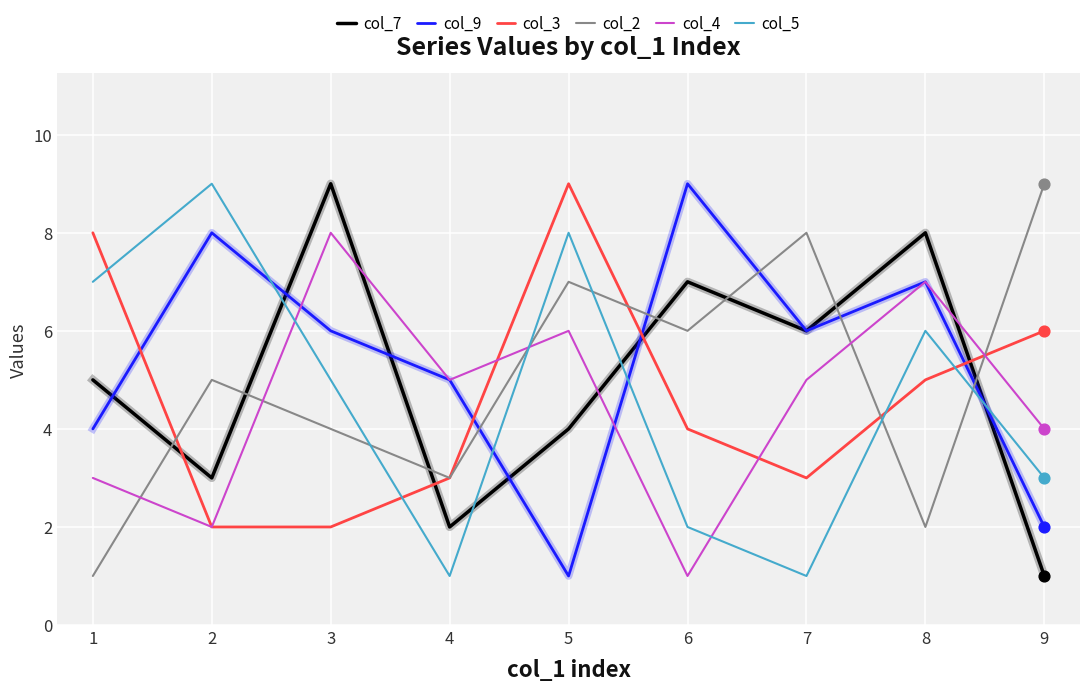

What is the total value across all series at 6?

29